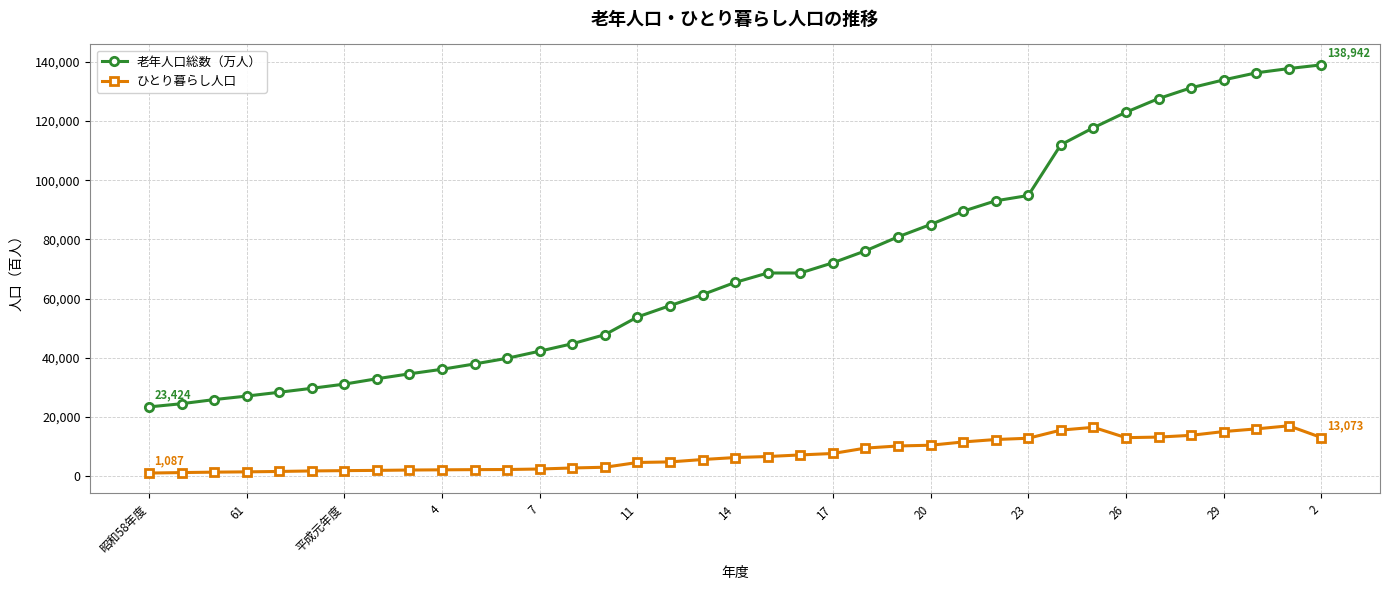

What is the greatest value displayed?

138942